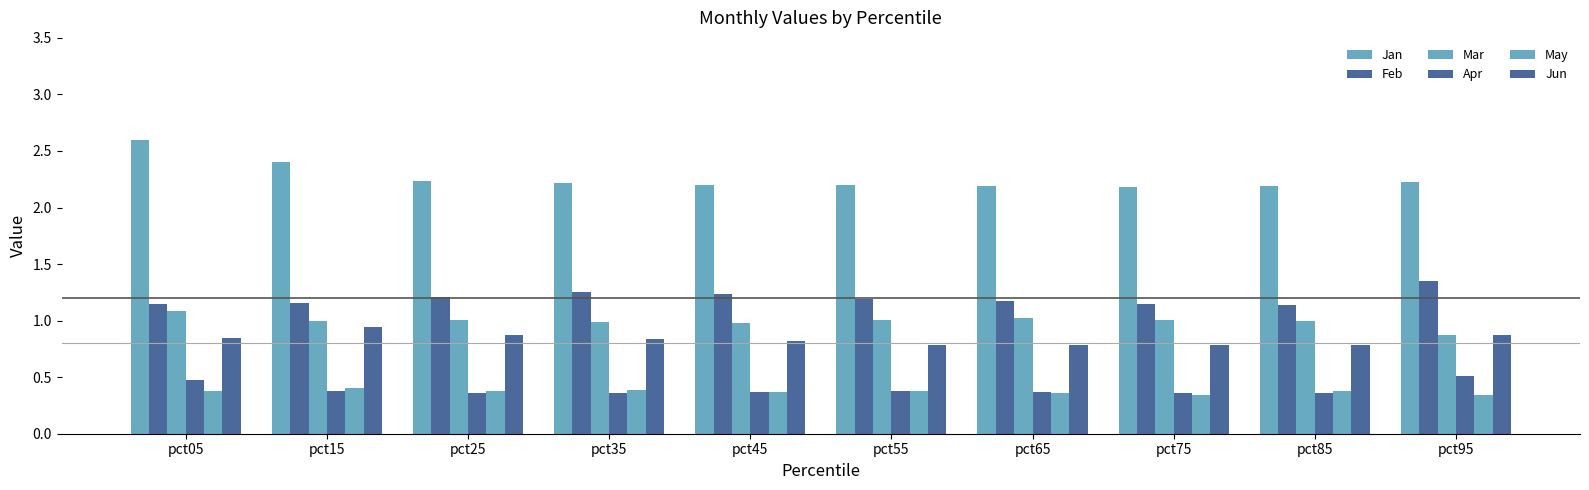

How many bars are there in total?

60